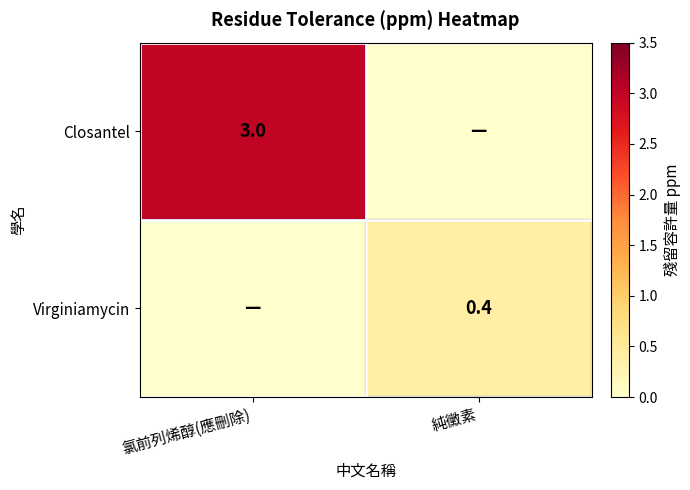

The Virginiamycin series shows 0.2 at 純黴素. True or false?

False